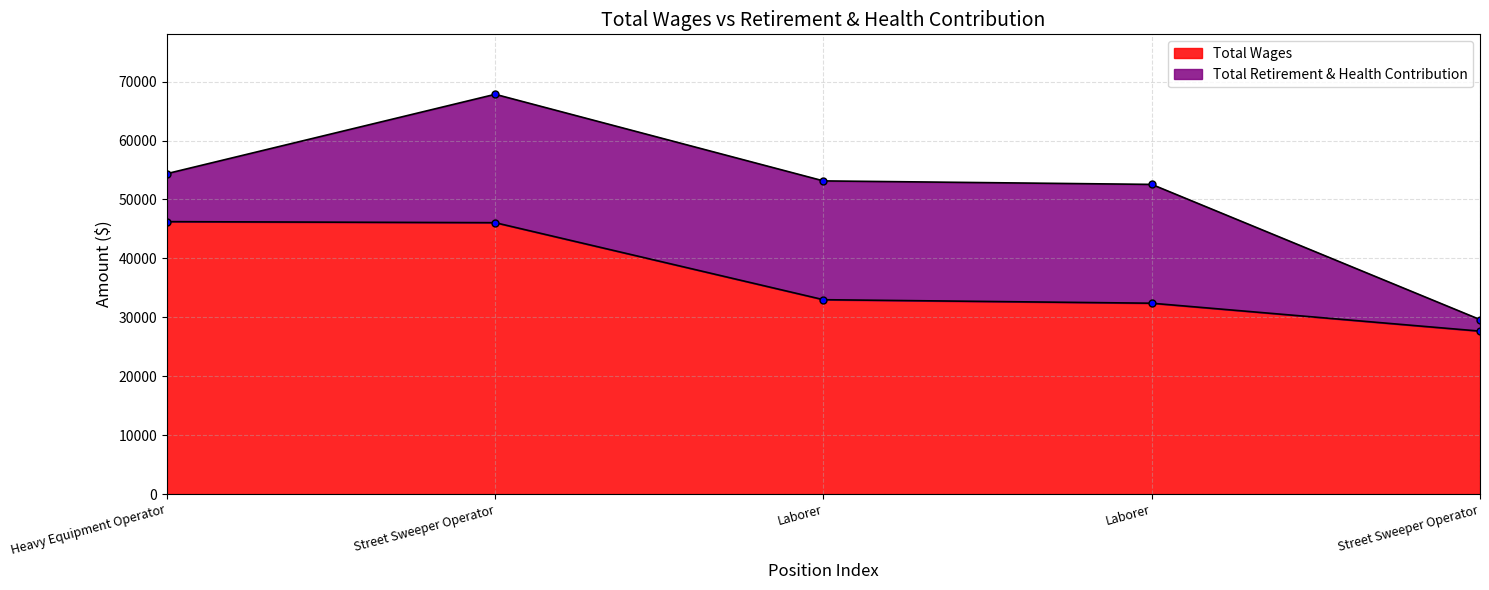

Reading left to right, list all the values displayed in this chart.

46234	46057	32983	32387	27648